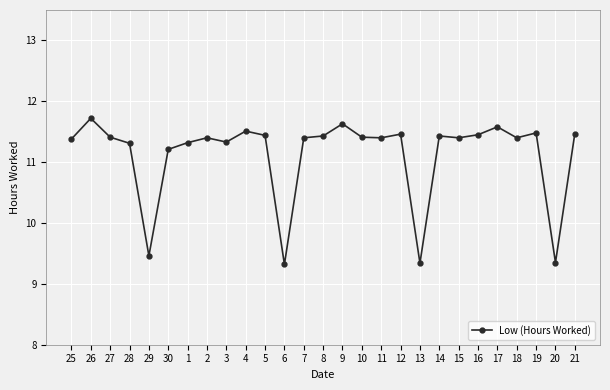

What is the ratio of the value at 26 to the value at 14?

1.0